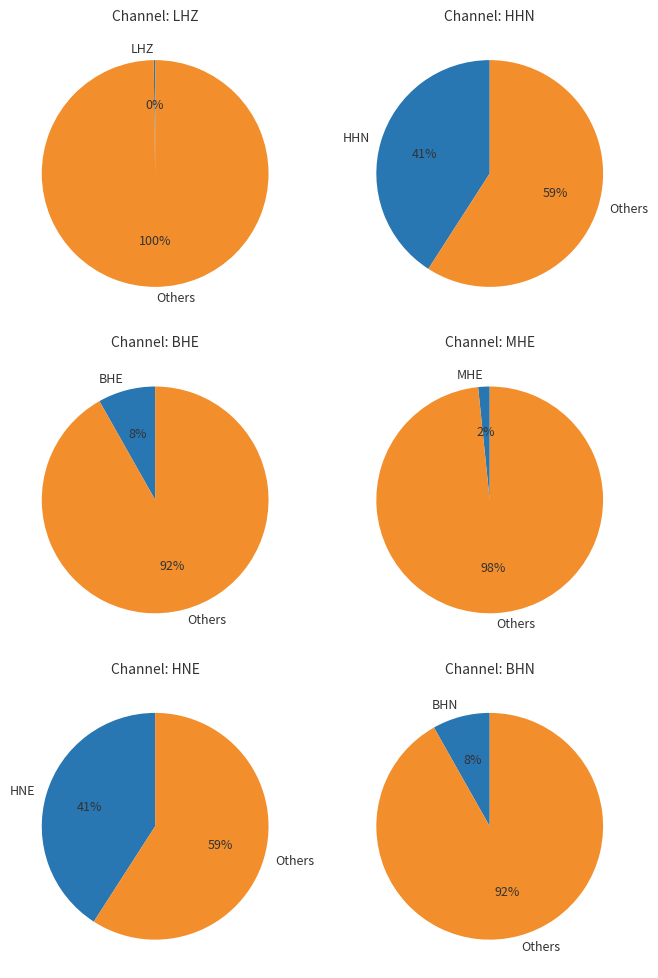

Count the number of slices in the pie.

6